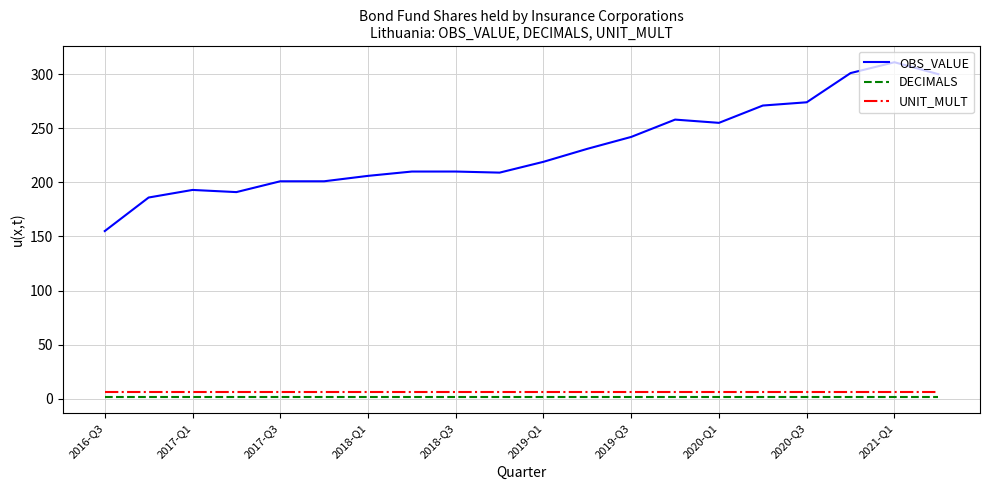

What are all the series names shown in the legend?

OBS_VALUE, DECIMALS, UNIT_MULT